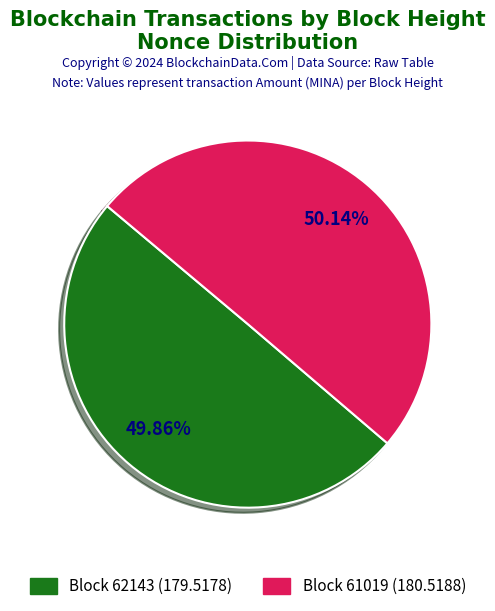

How many slices are in this pie chart?

2